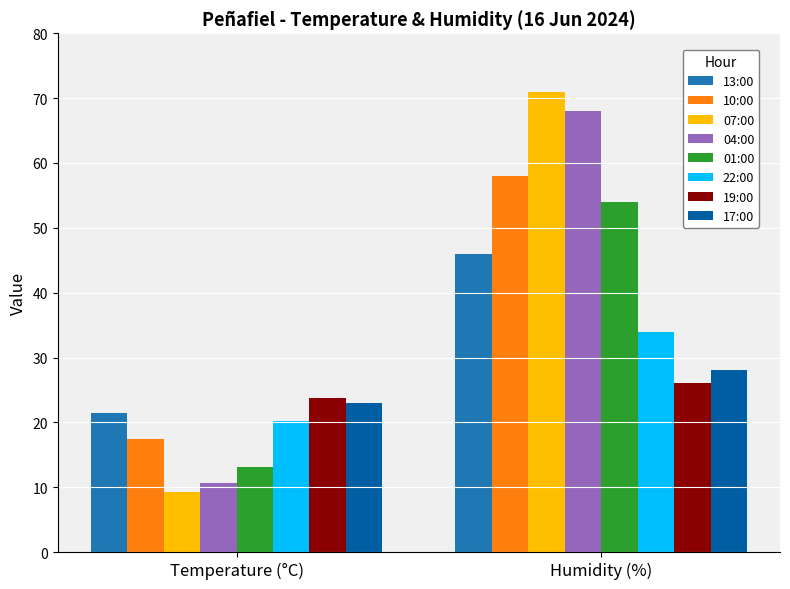

What is the difference between the maximum and minimum values in the 04:00 series?

57.3